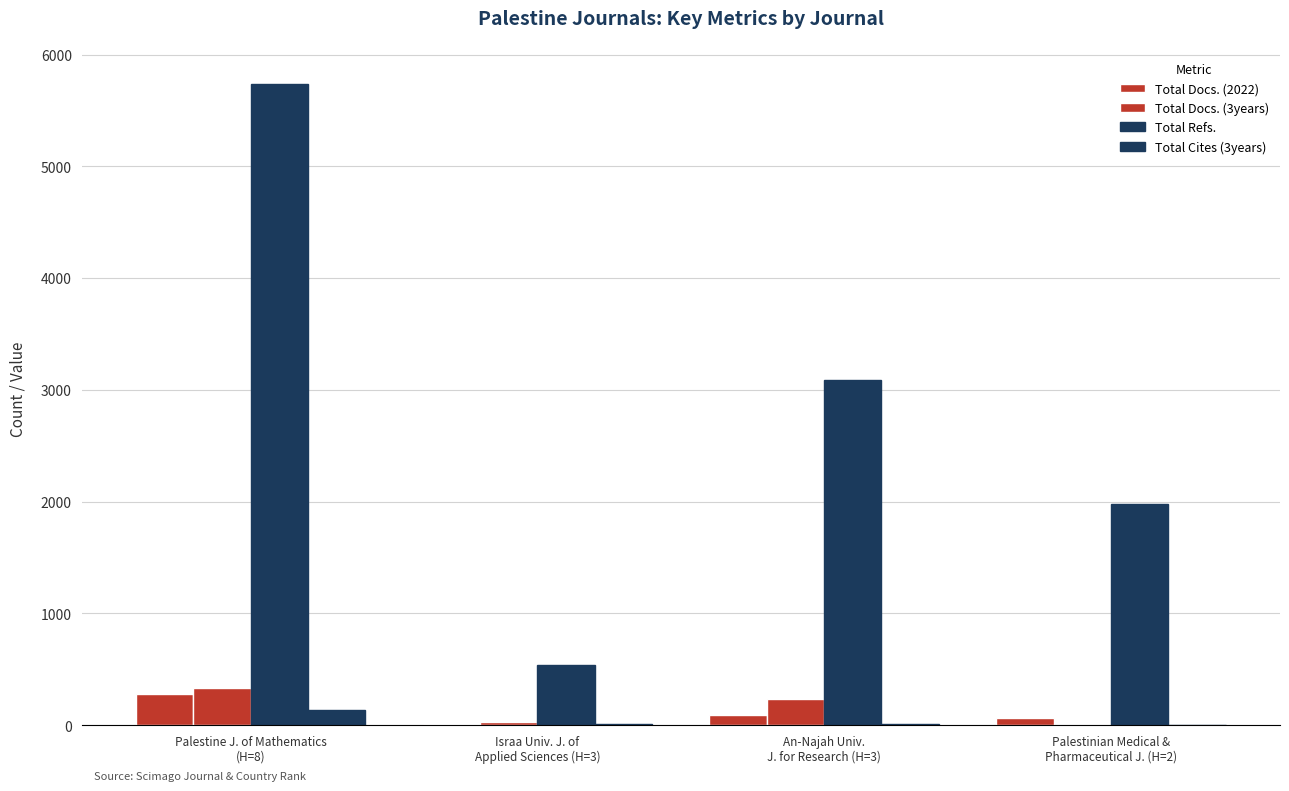

List the labels in order of Total Cites (3years) value, largest first.

Palestine J. of Mathematics
(H=8), Israa Univ. J. of
Applied Sciences (H=3), An-Najah Univ.
J. for Research (H=3), Palestinian Medical &
Pharmaceutical J. (H=2)